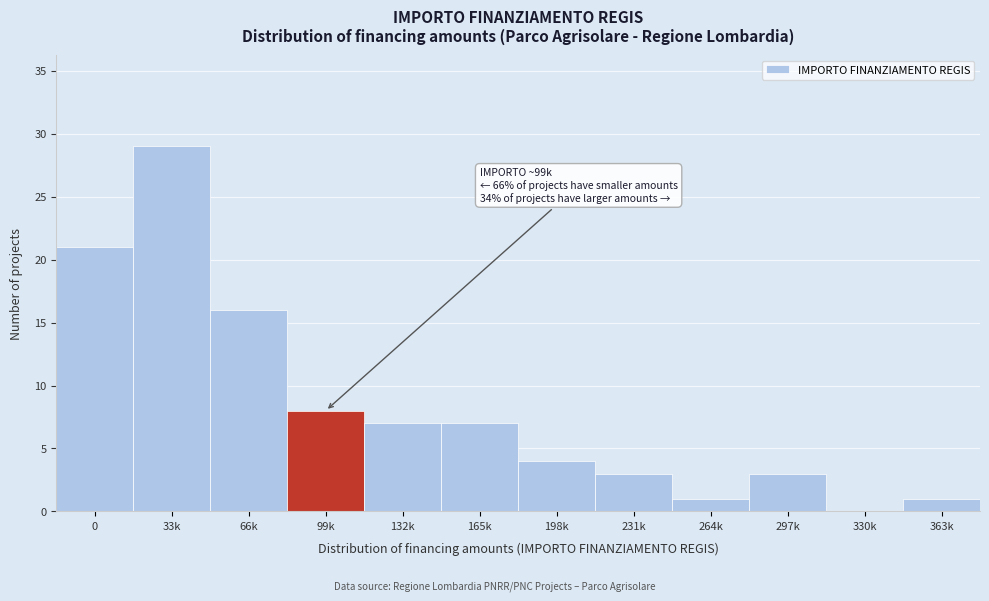

Reading left to right, transcribe all the data shown in this chart.

0=21	33k=29	66k=16	99k=8	132k=7	165k=7	198k=4	231k=3	264k=1	297k=3	330k=0	363k=1